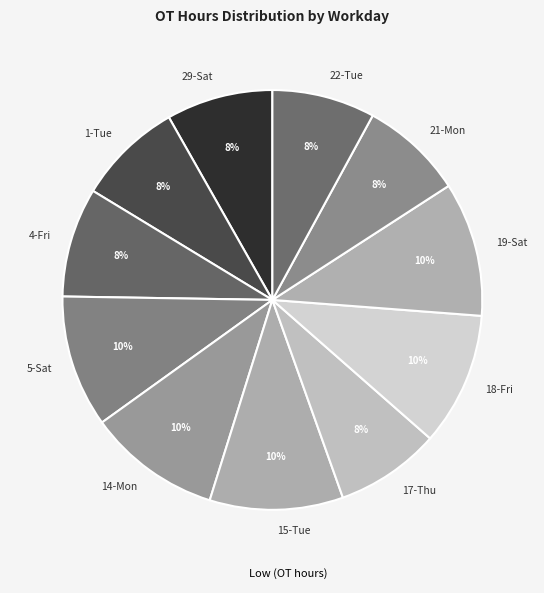

Is there a majority slice in this chart?

No